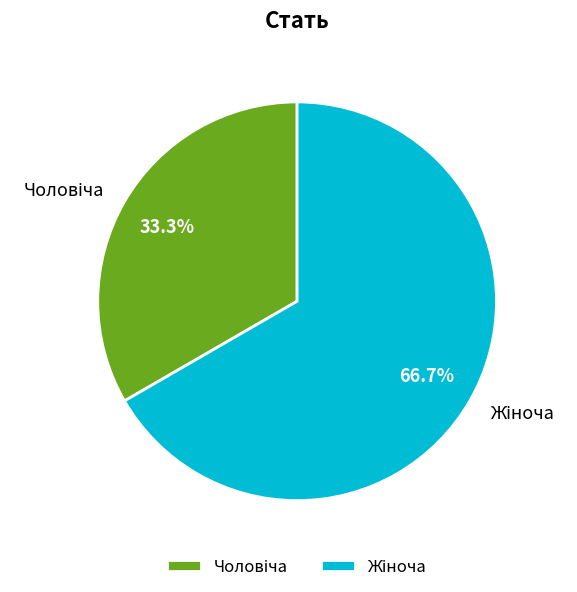

Does any single category account for the majority?

Yes